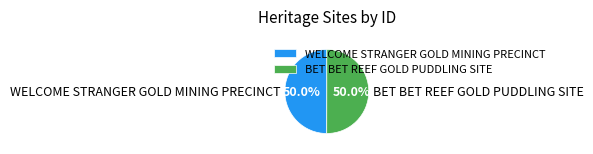

Count the number of slices in the pie.

2